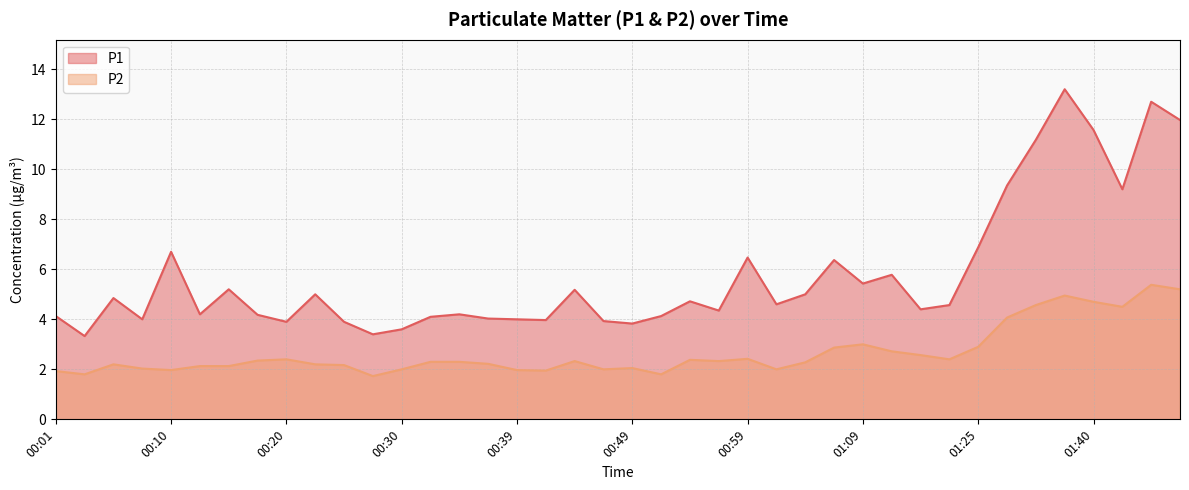

What is the difference between the P1 values at 00:54 and 00:22?

0.3